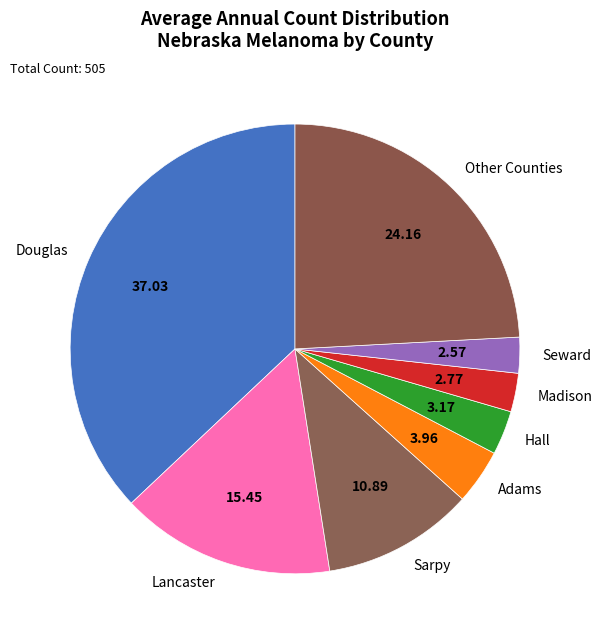

Is the sum of Lancaster and Madison greater than half?

No